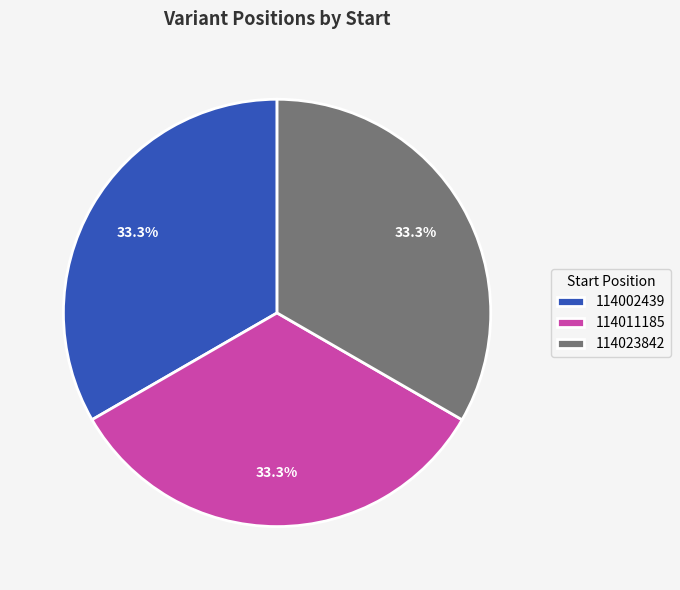

The 114023842 slice represents 24% of the pie. True or false?

False